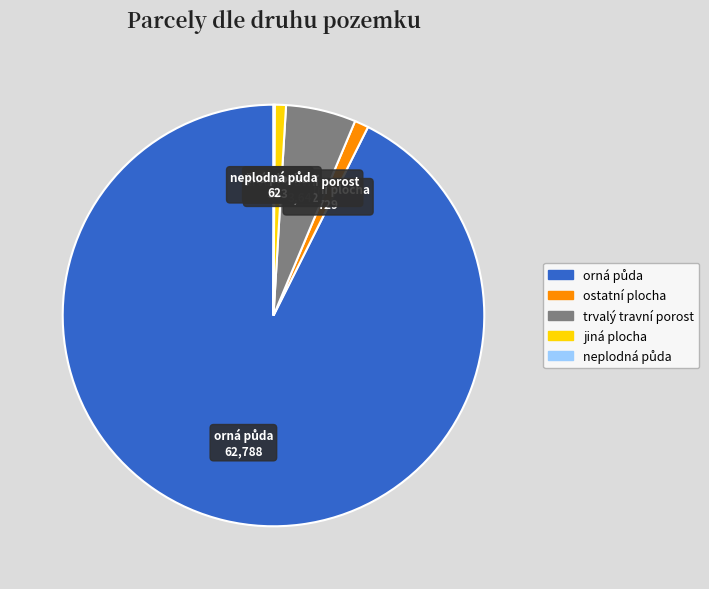

Is there any slice that represents more than half of the pie?

Yes